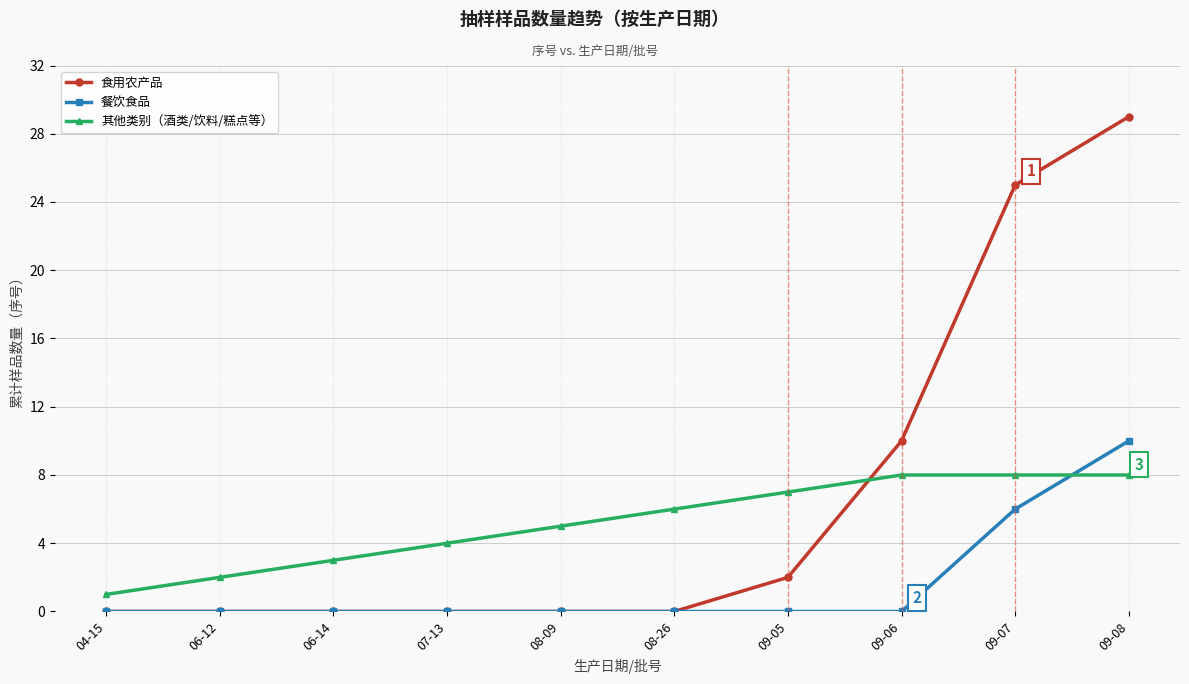

What is the label of the 10th point from the left?

09-08